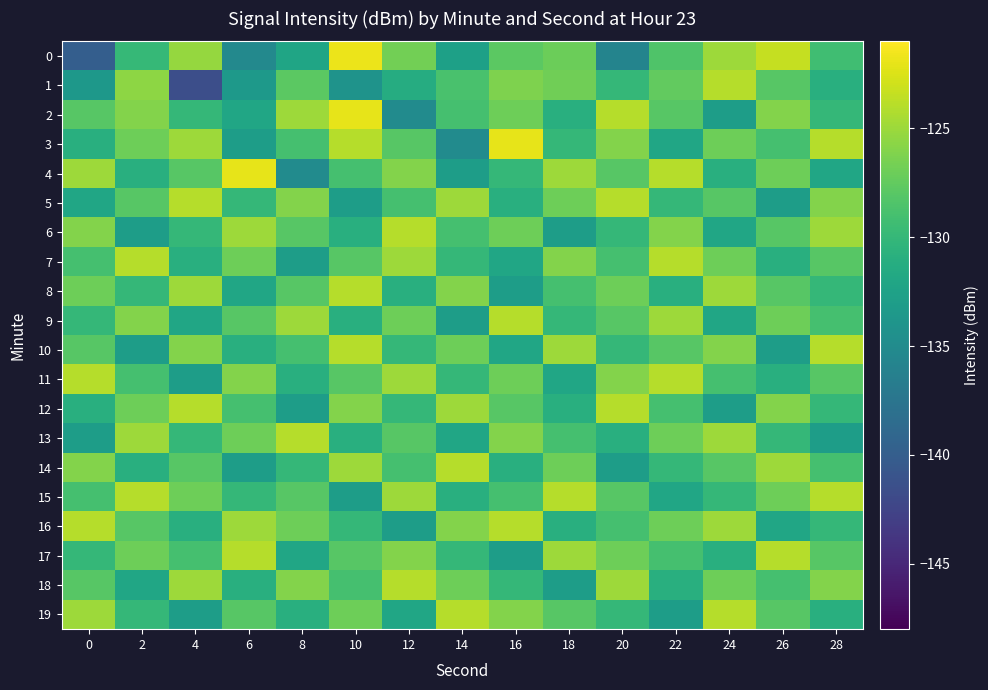

Rank the series by their maximum value, from lowest to highest.

1, 5, 6, 7, 8, 9, 10, 11, 12, 13, 14, 15, 16, 17, 18, 19, 2, 3, 4, 0